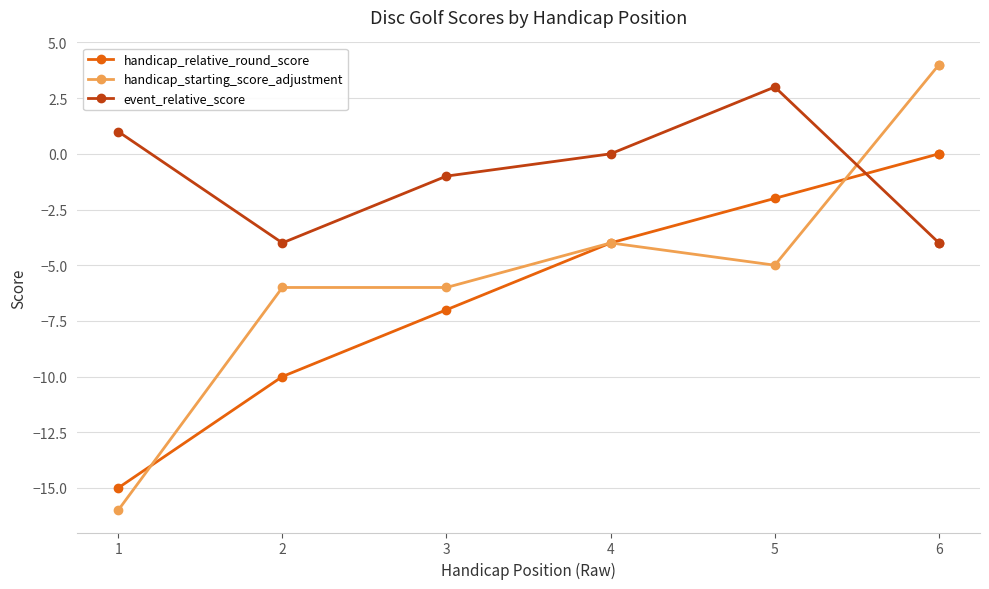

What is the average value of the event_relative_score series?

-1